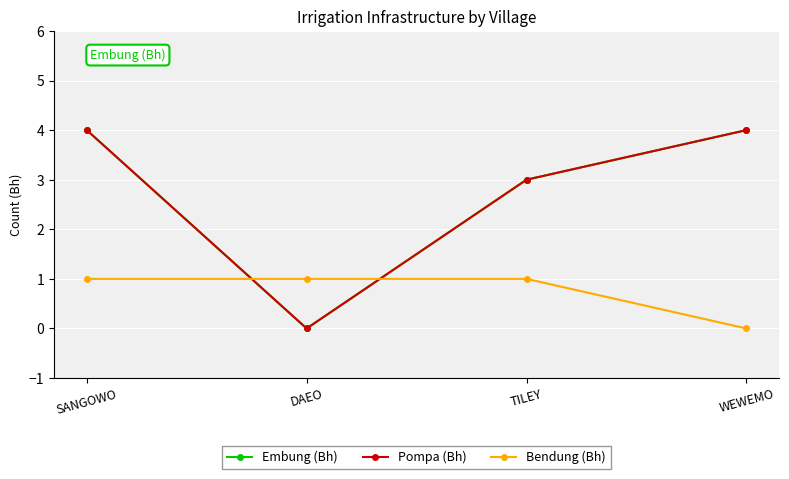

Does the chart have visible grid lines?

Yes